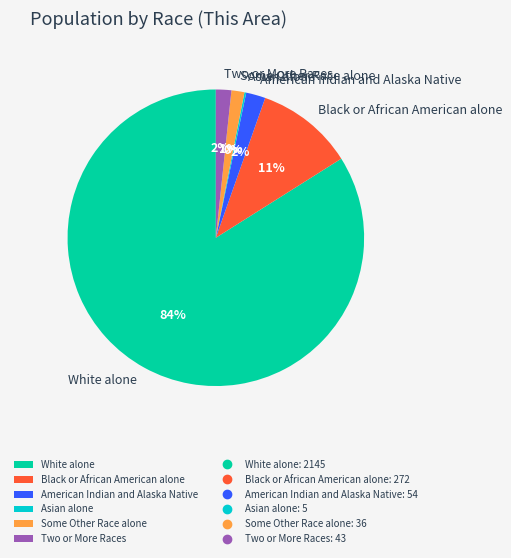

Do Some Other Race alone and Two or More Races together represent more than half of the pie?

No